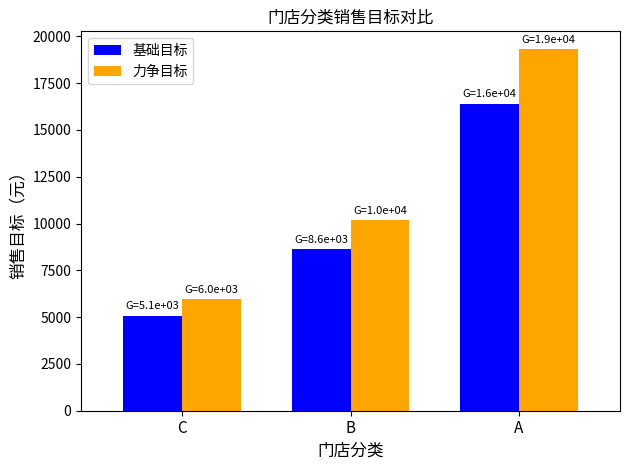

How many data points in 基础目标 are above 8647?

2